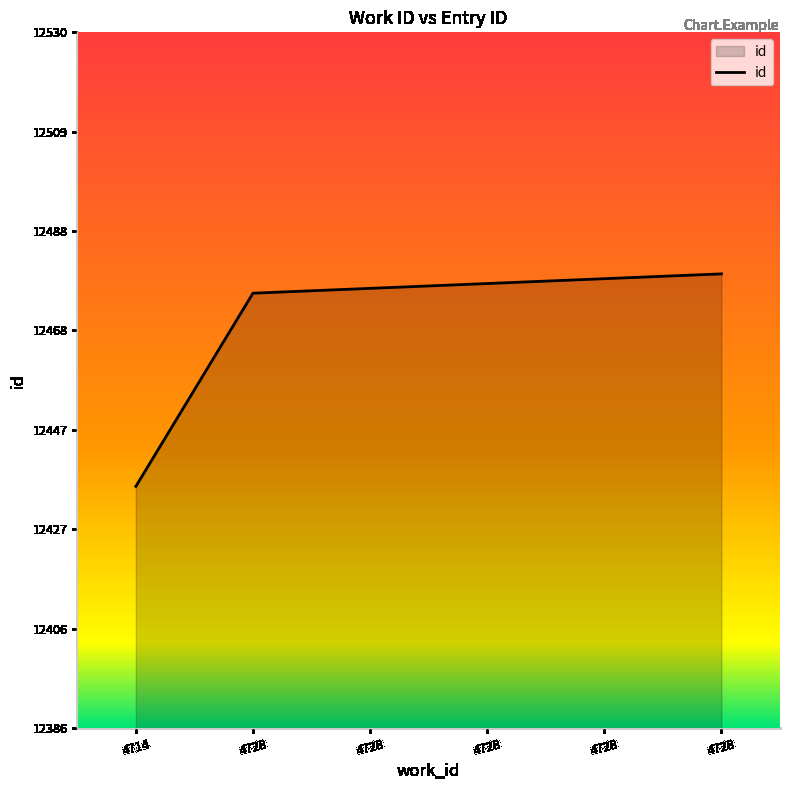

True or false: the data shows 16881 at 4728.

False